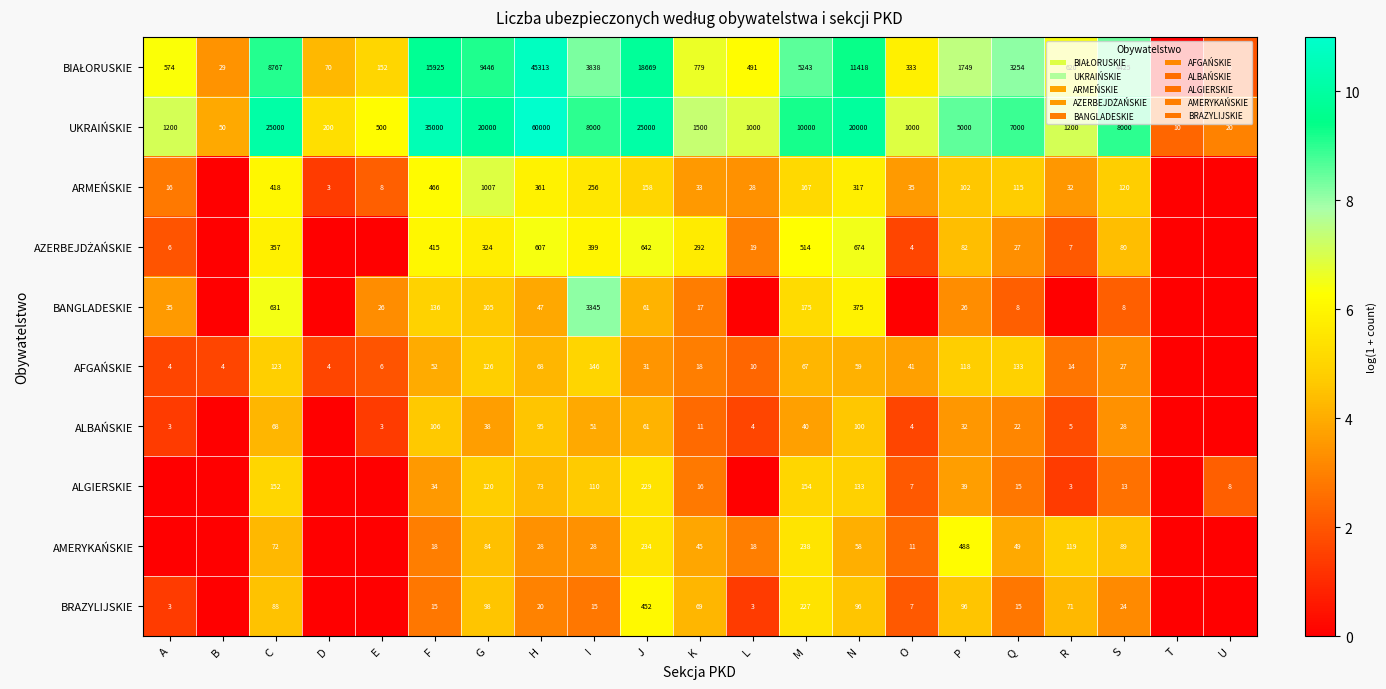

What is the difference between the AFGAŃSKIE values at K and Q?

115